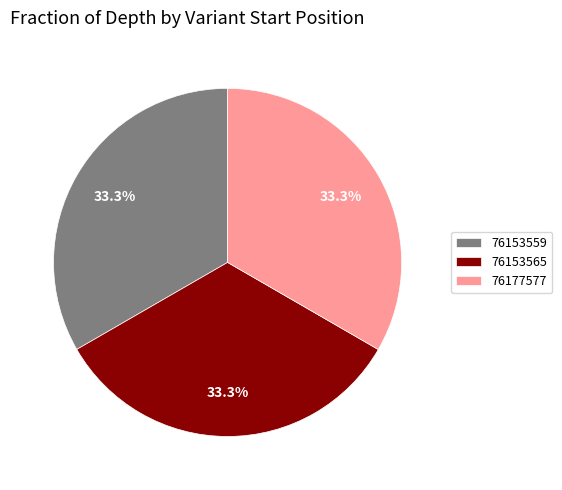

Is there any slice that represents more than half of the pie?

No